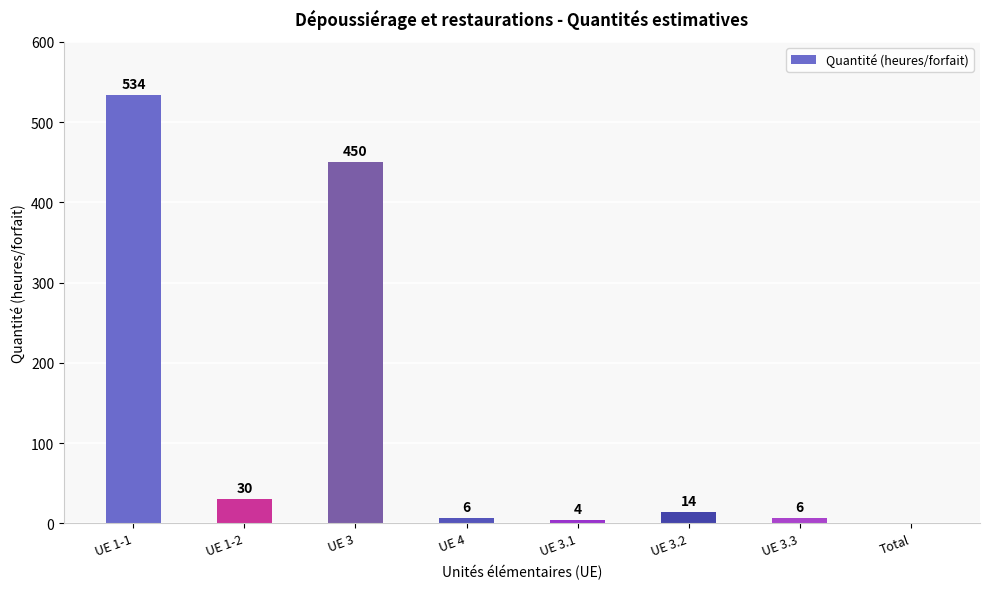

What is the sum of the values at UE 1-2 and UE 3.1?

34